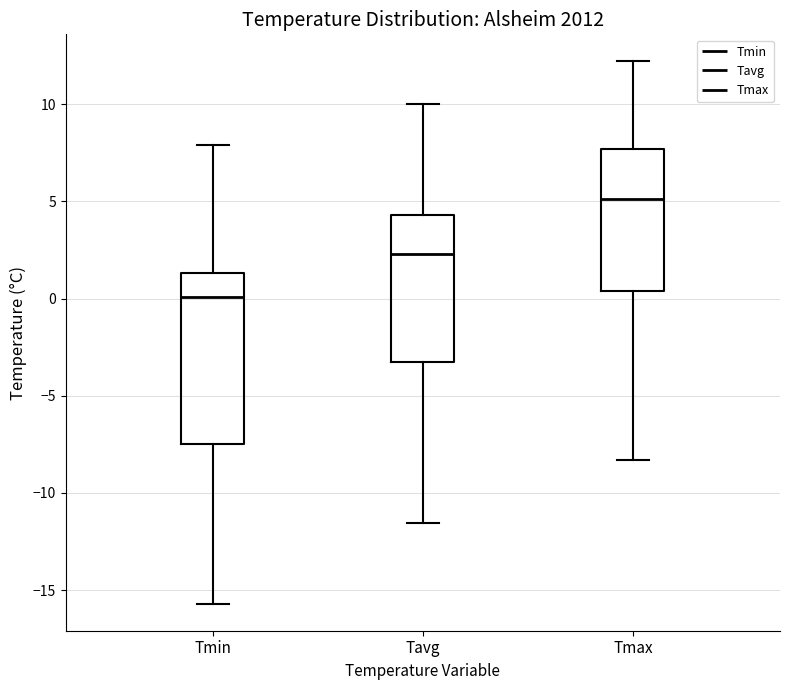

Where does the median line of the box for Tmin sit on the y-axis? The values are not printed on the chart, so give them approximately, as read against the axis.

0.0